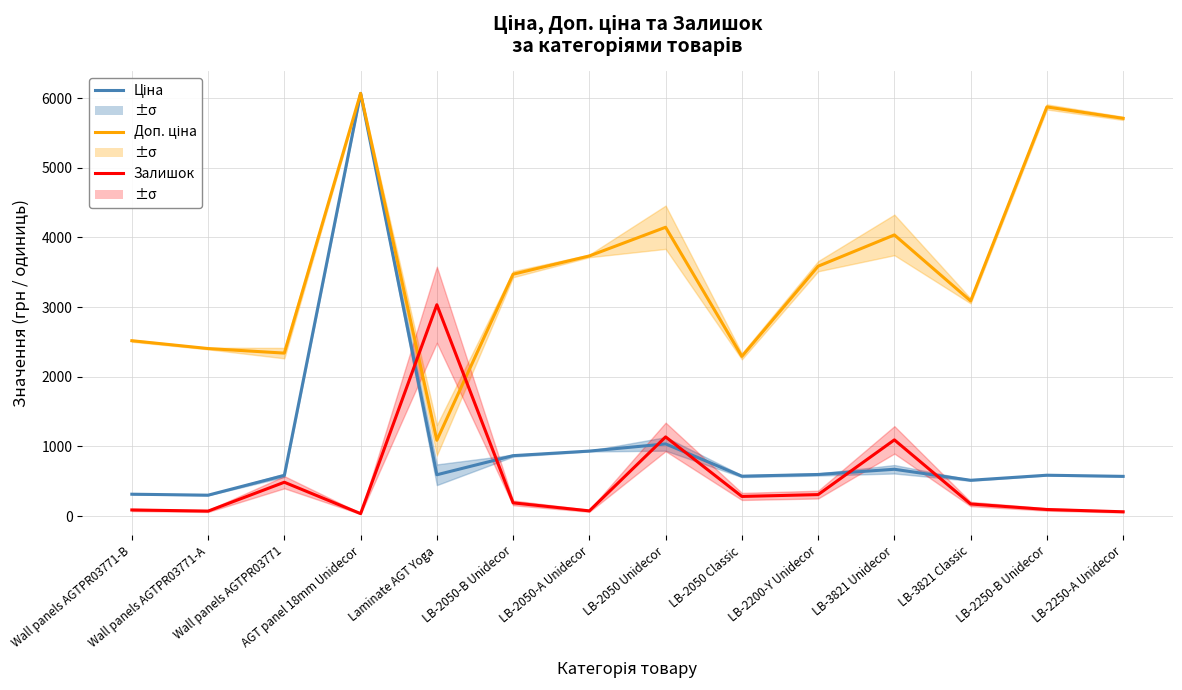

The Ціна series shows 570.9 at LB-2250-A Unidecor. True or false?

True